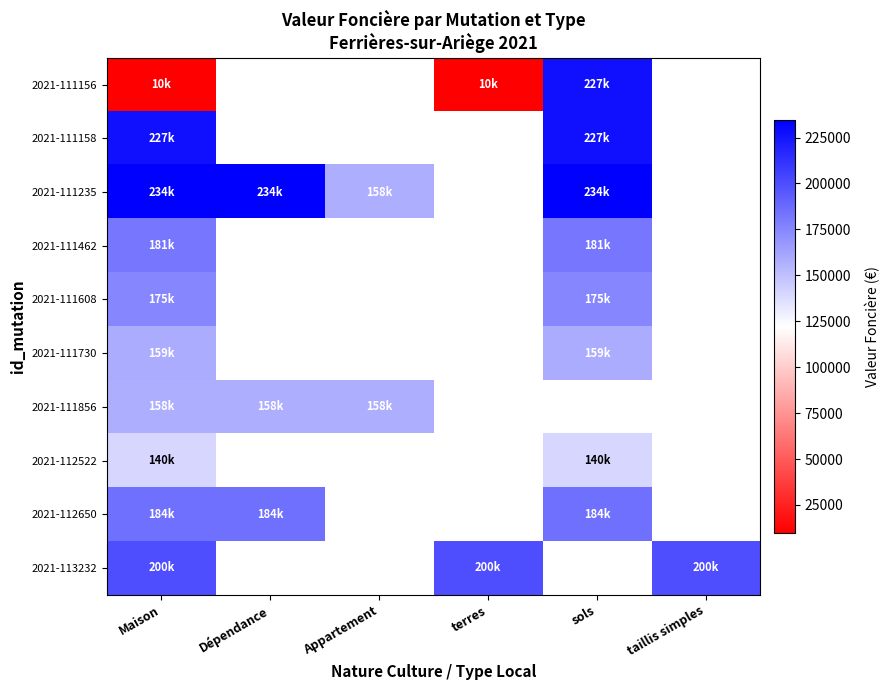

Is the value of 2021-111156 at Appartement greater than the value of 2021-111235 at Dépendance?

No